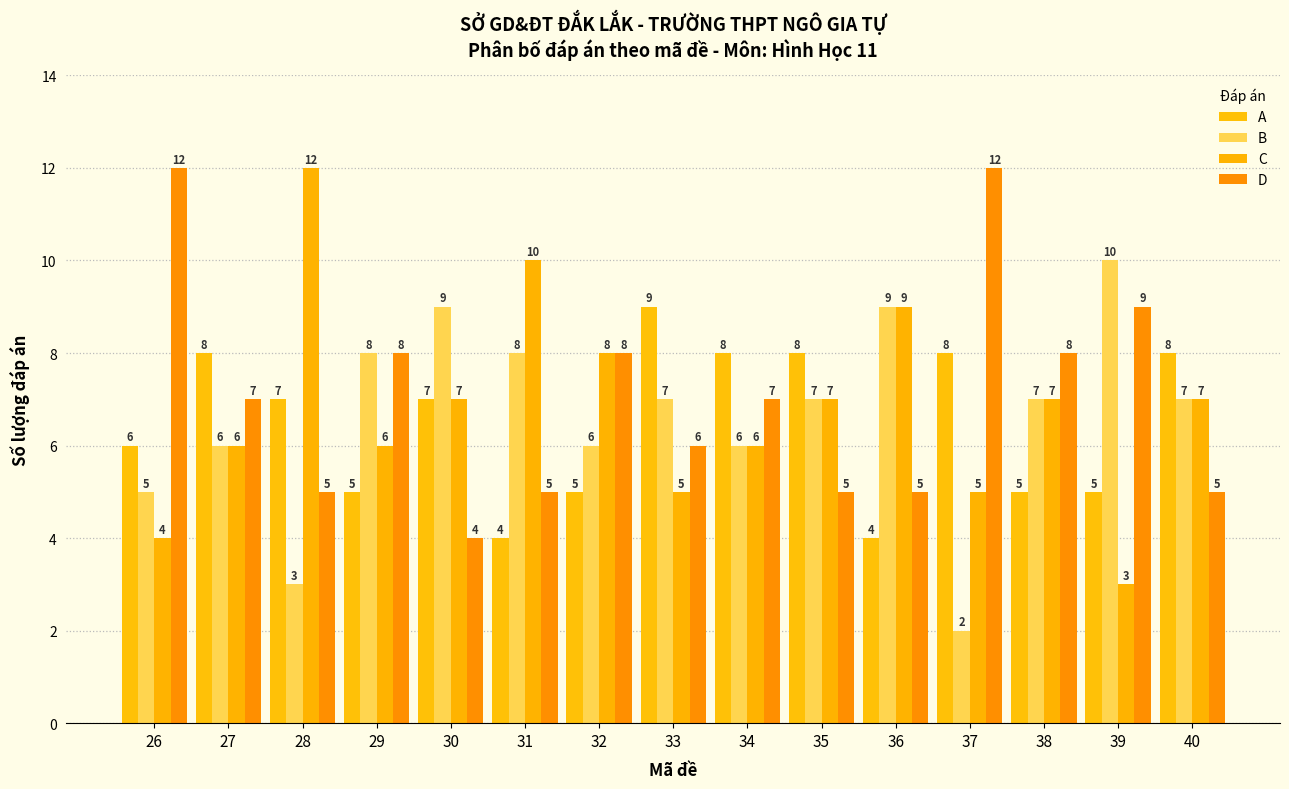

Does the chart contain any negative values?

No